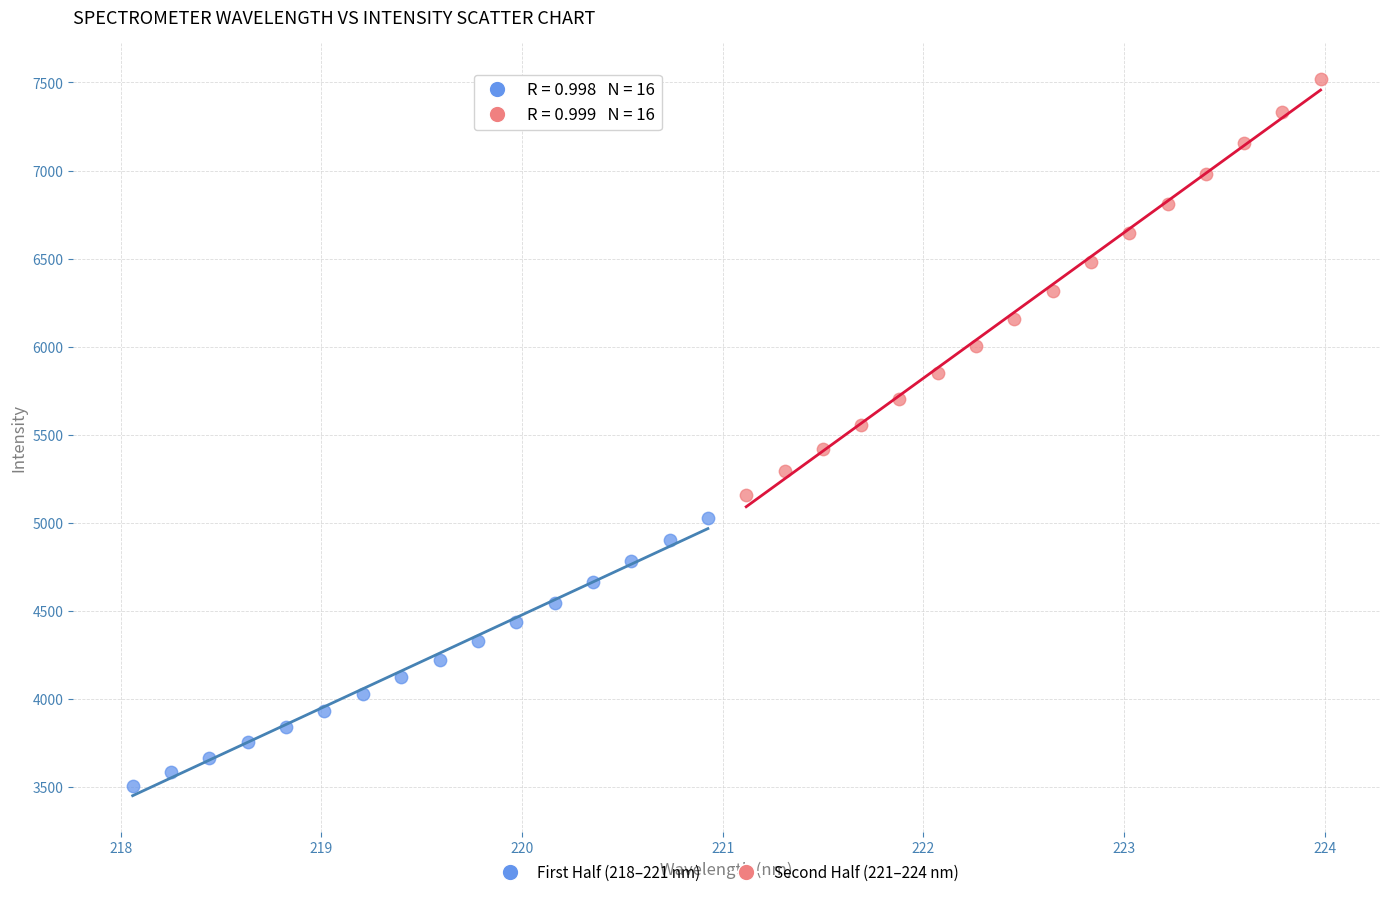

Which series contains the highest Y value?

Second Half (221–224 nm)